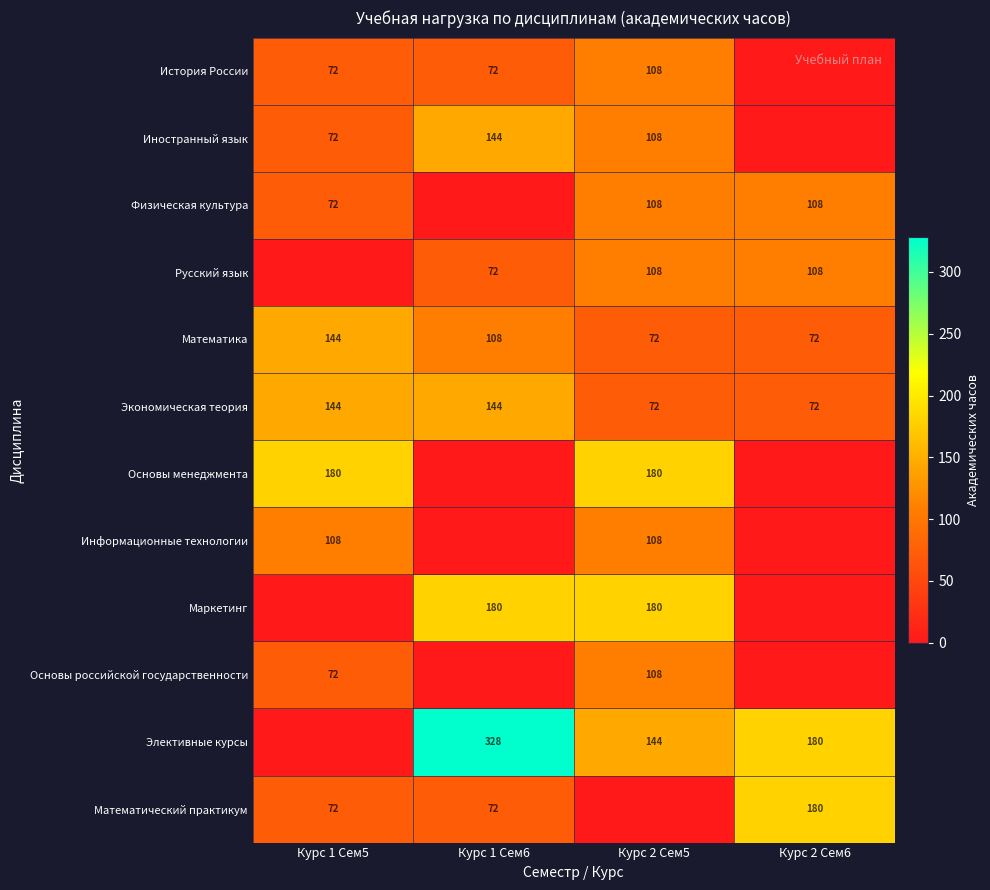

Which has a higher value, Курс 1 Сем6 or Курс 1 Сем5?

Курс 1 Сем6